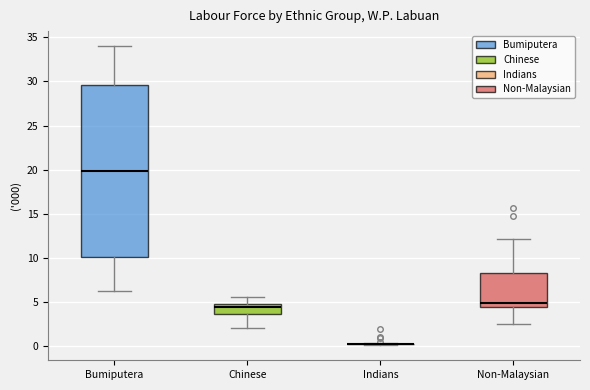

Reading left to right, read every box against the y-axis: the position of its median line, the range the box covers, and the ends of its whiskers. The values are not printed on the chart, so give them approximately, as read against the axis.

Bumiputera: median 20.0, box 10.0 to 29.5, whiskers 6.0 to 34.0
Chinese: median 4.5, box 3.5 to 5.0, whiskers 2.0 to 5.5
Indians: box collapsed to a line at 0.0, whiskers 0.0 to 0.5
Non-Malaysian: median 5.0, box 4.5 to 8.5, whiskers 2.5 to 12.0